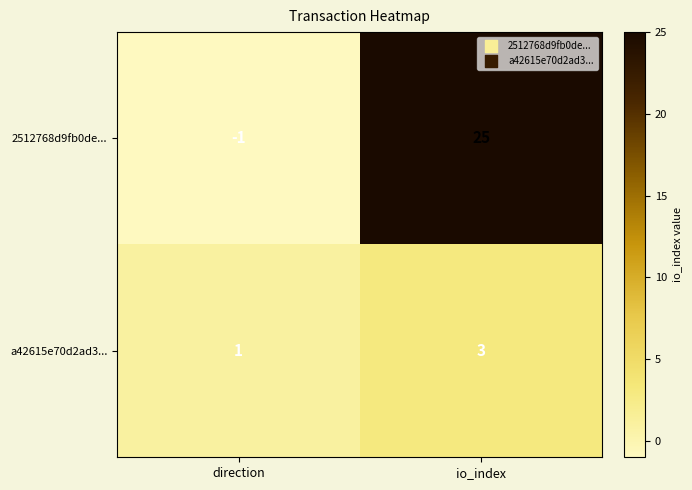

Which series has the widest spread of values?

2512768d9fb0de...